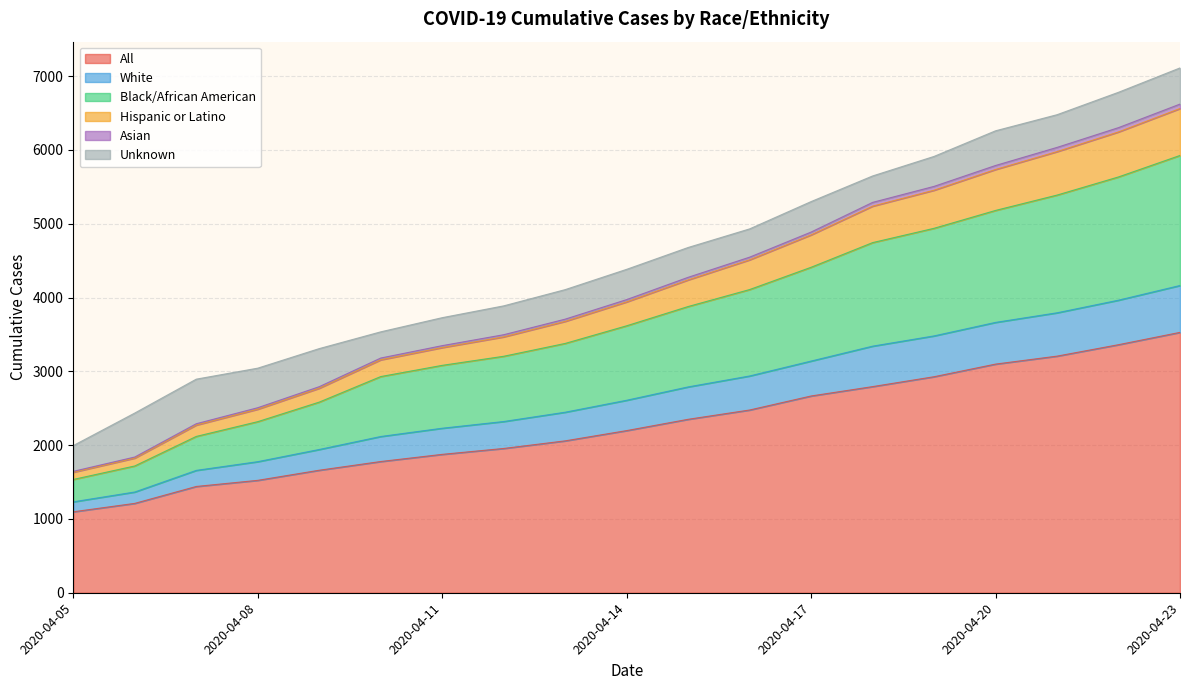

At which label does All reach its peak?

2020-04-23